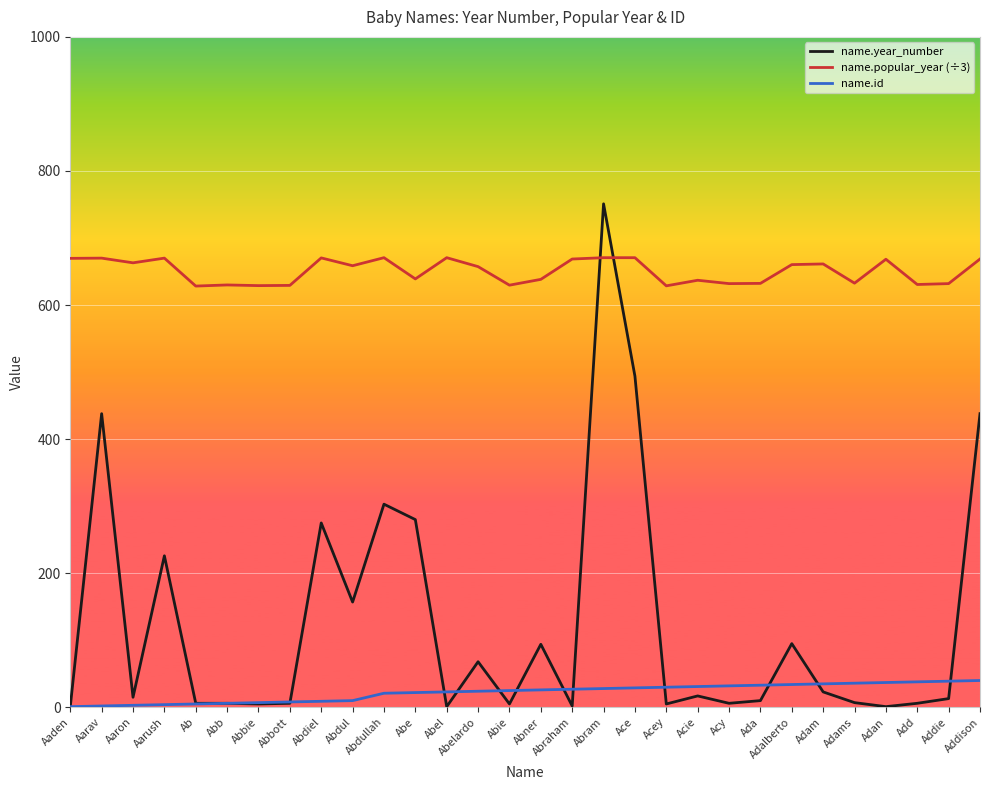

Rank the series by their average value, from lowest to highest.

name.id, name.year_number, name.popular_year (÷3)